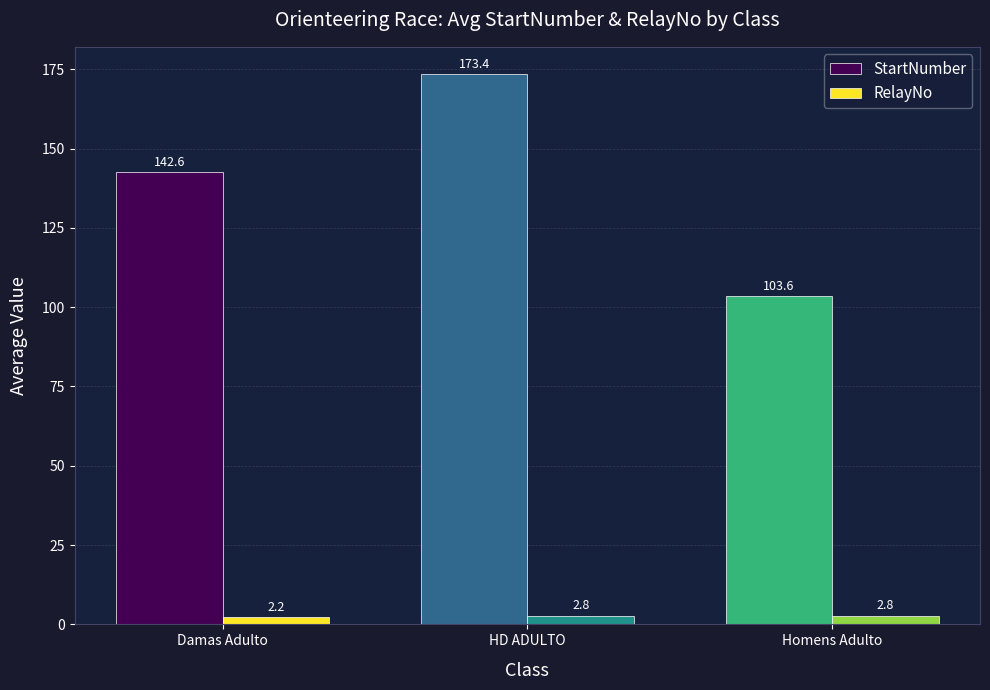

Which series has the largest total across all categories?

StartNumber